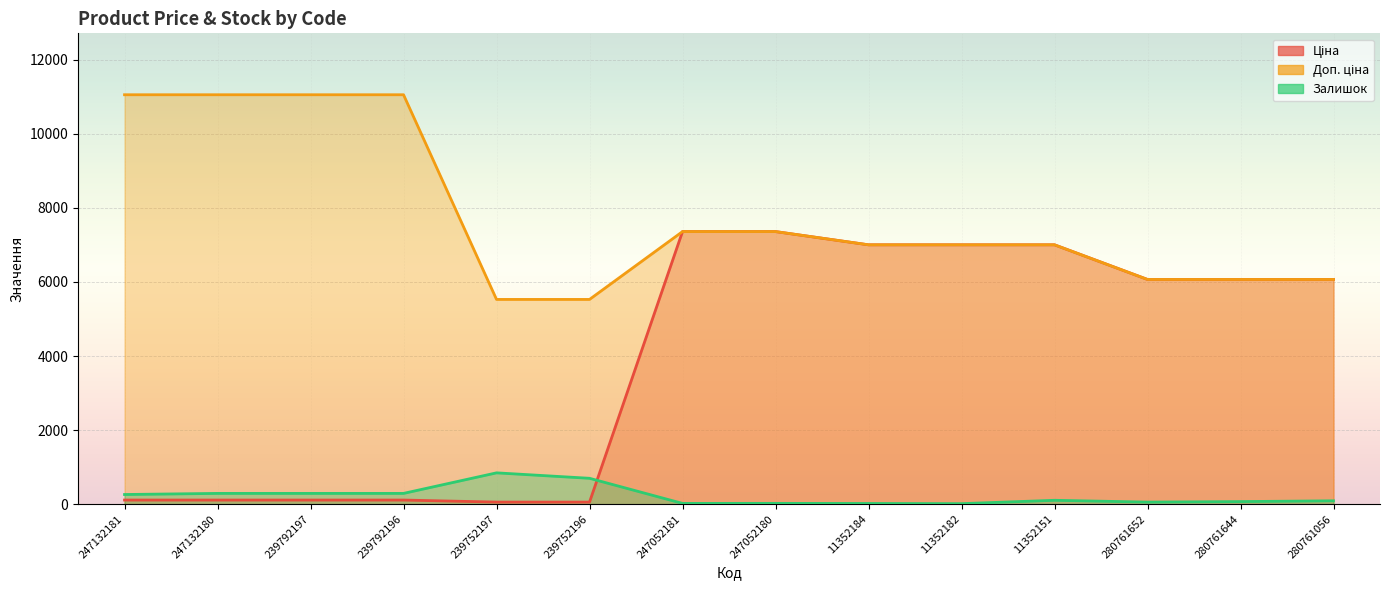

Reading left to right, what are all the values shown in this chart?

Ціна: 247132181=110.5	247132180=110.5	239792197=110.5	239792196=110.5	239752197=55.3	239752196=55.3	247052181=7360.2	247052180=7360.2	11352184=7002.7	11352182=7002.7	11352151=7002.7	280761652=6067.2	280761644=6067.2	280761056=6067.2
Доп. ціна: 247132181=11055.0	247132180=11055.0	239792197=11055.0	239792196=11055.0	239752197=5528.0	239752196=5528.0	247052181=7360.2	247052180=7360.2	11352184=7002.7	11352182=7002.7	11352151=7002.7	280761652=6067.2	280761644=6067.2	280761056=6067.2
Залишок: 247132181=260.0	247132180=290.0	239792197=290.0	239792196=290.0	239752197=845.0	239752196=698.0	247052181=20.0	247052180=21.0	11352184=18.0	11352182=13.0	11352151=104.0	280761652=55.0	280761644=69.0	280761056=90.0